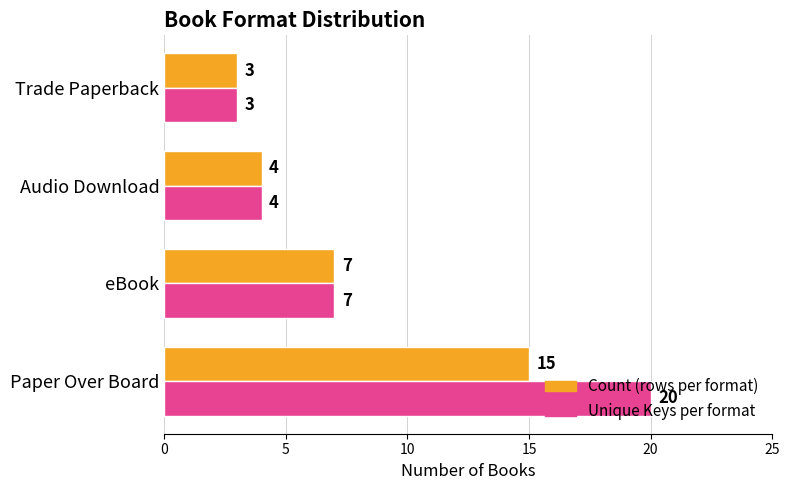

How many series are shown in this chart?

2